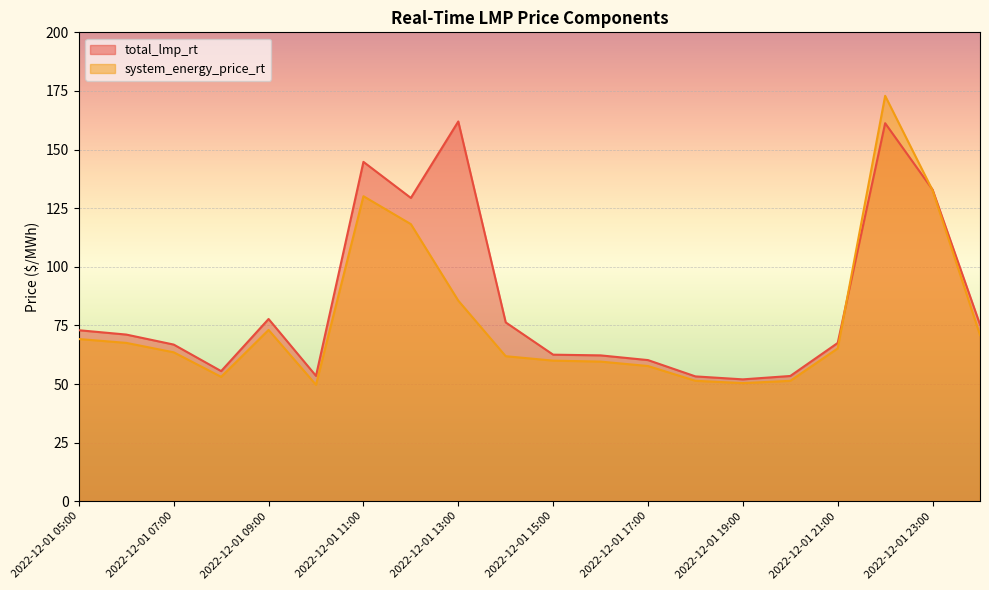

How many categories are shown in the chart?

20